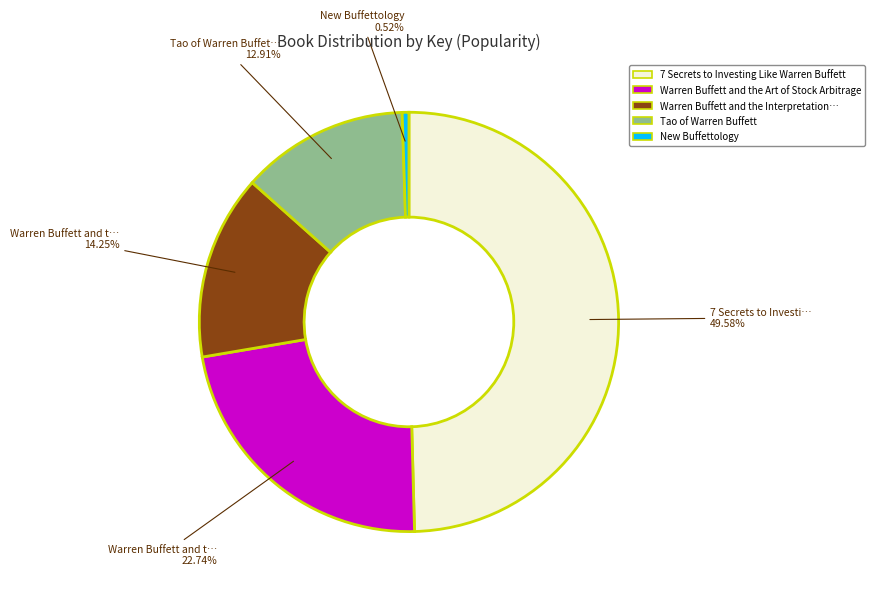

Is there a majority slice in this chart?

No